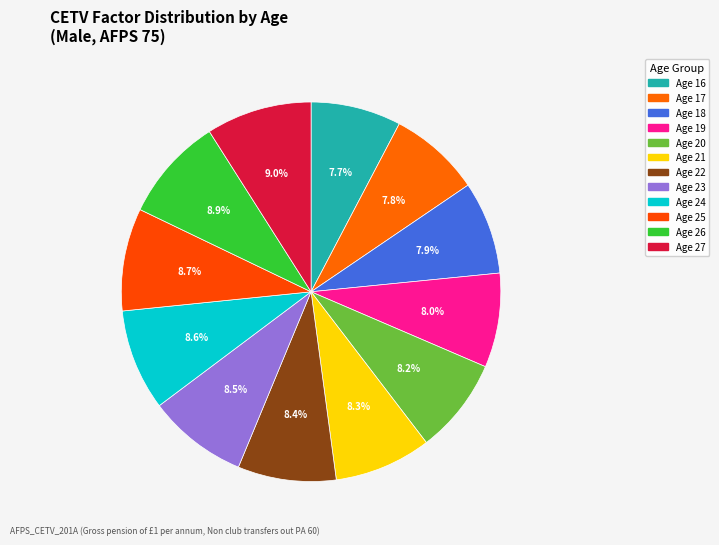

Count the number of slices in the pie.

12